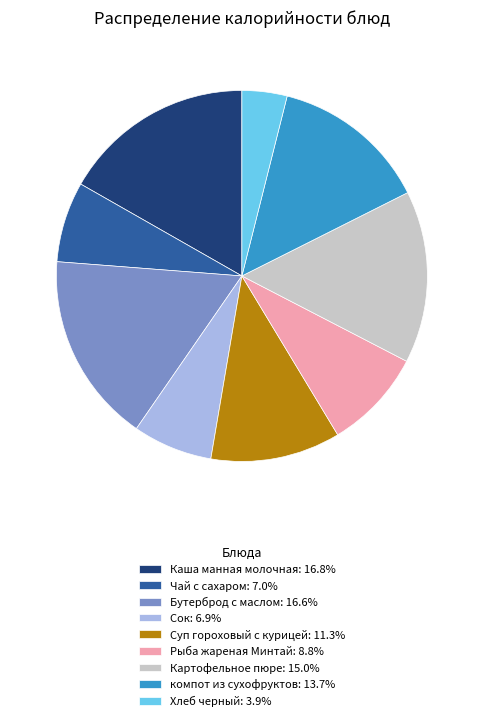

Approximately how many times larger is the value at Картофельное пюре compared to Бутерброд с маслом?

0.9